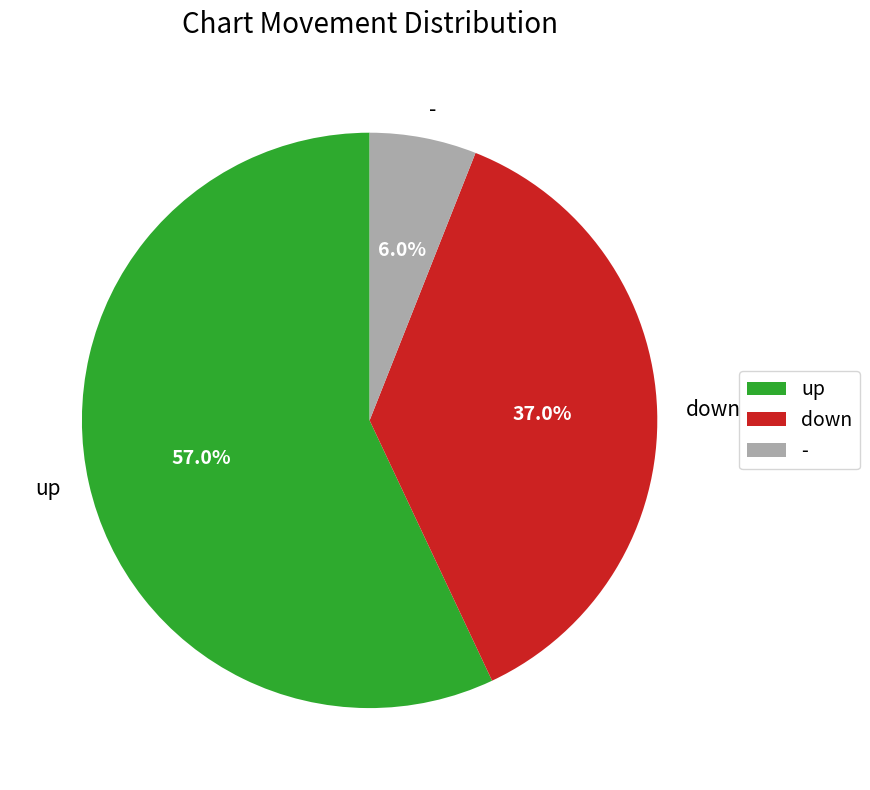

Is the sum of down and - greater than half?

No